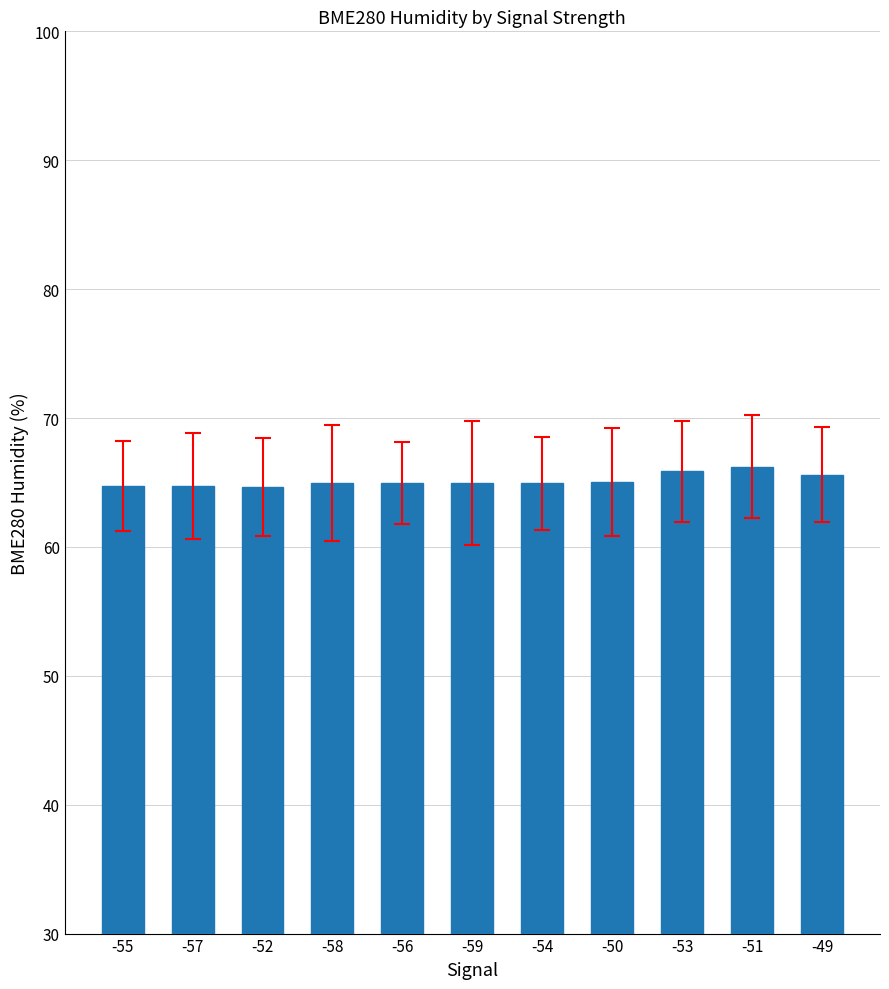

True or false: the data shows 35.5 at -51.

False